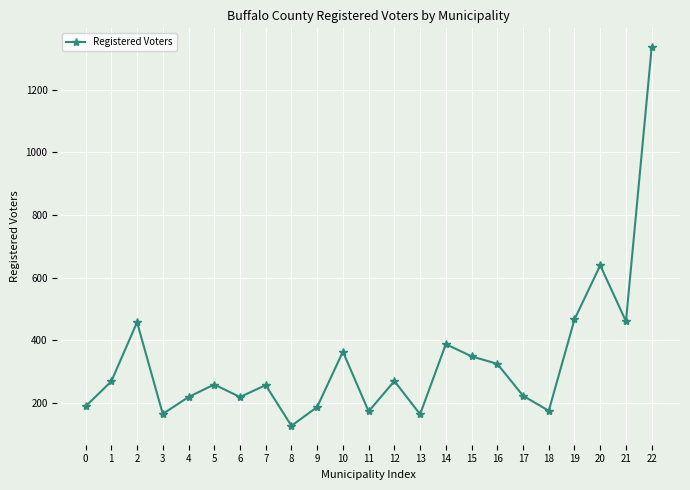

How many categories are shown in the chart?

23